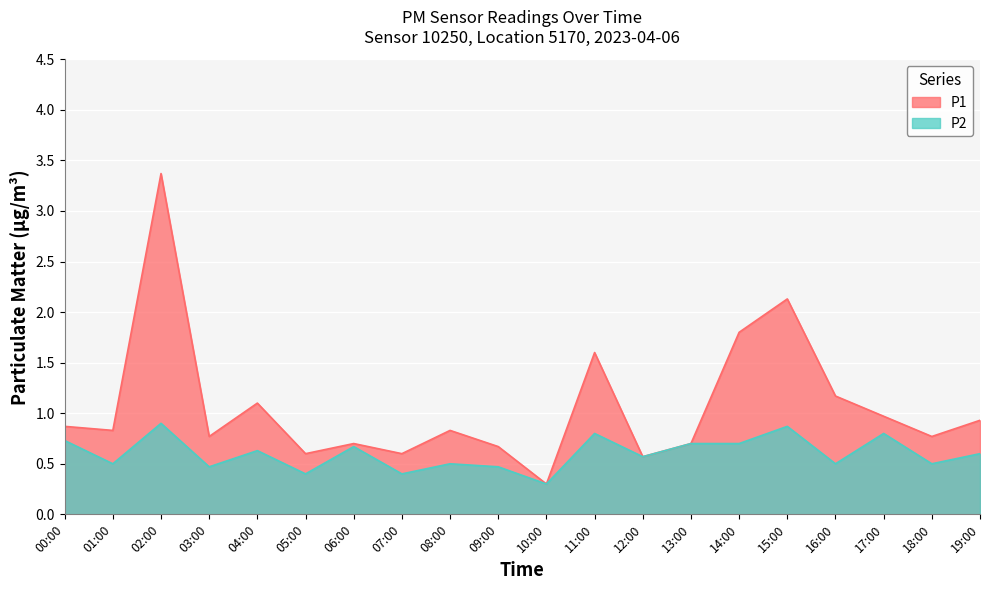

At which category does P2 reach its first local valley?

01:00